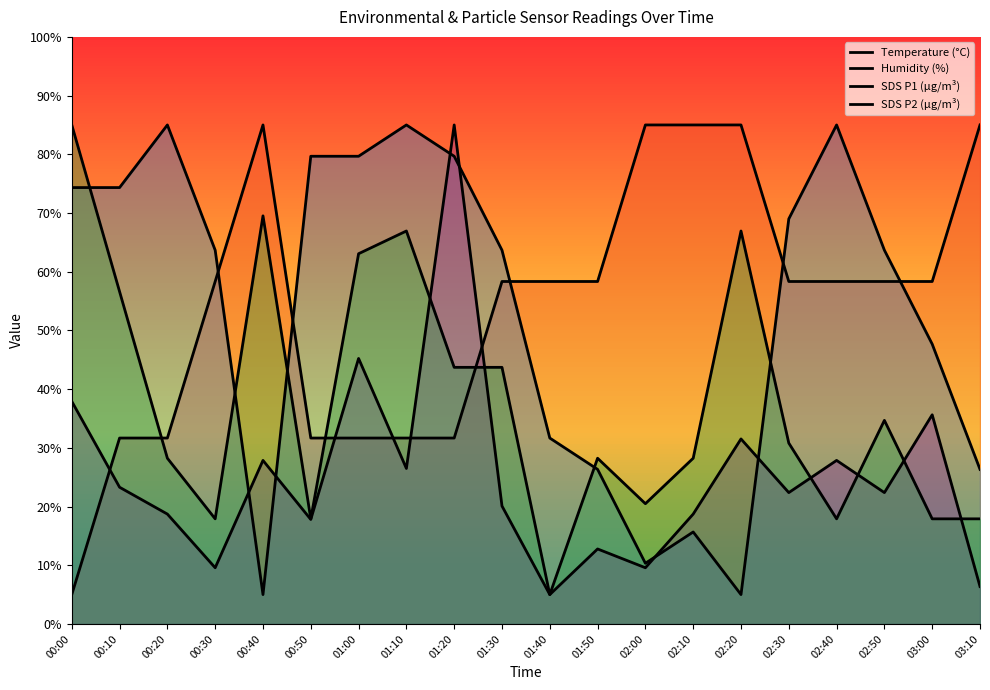

Which series changed the most between 01:50 and 02:20?

SDS P2 (µg/m³)